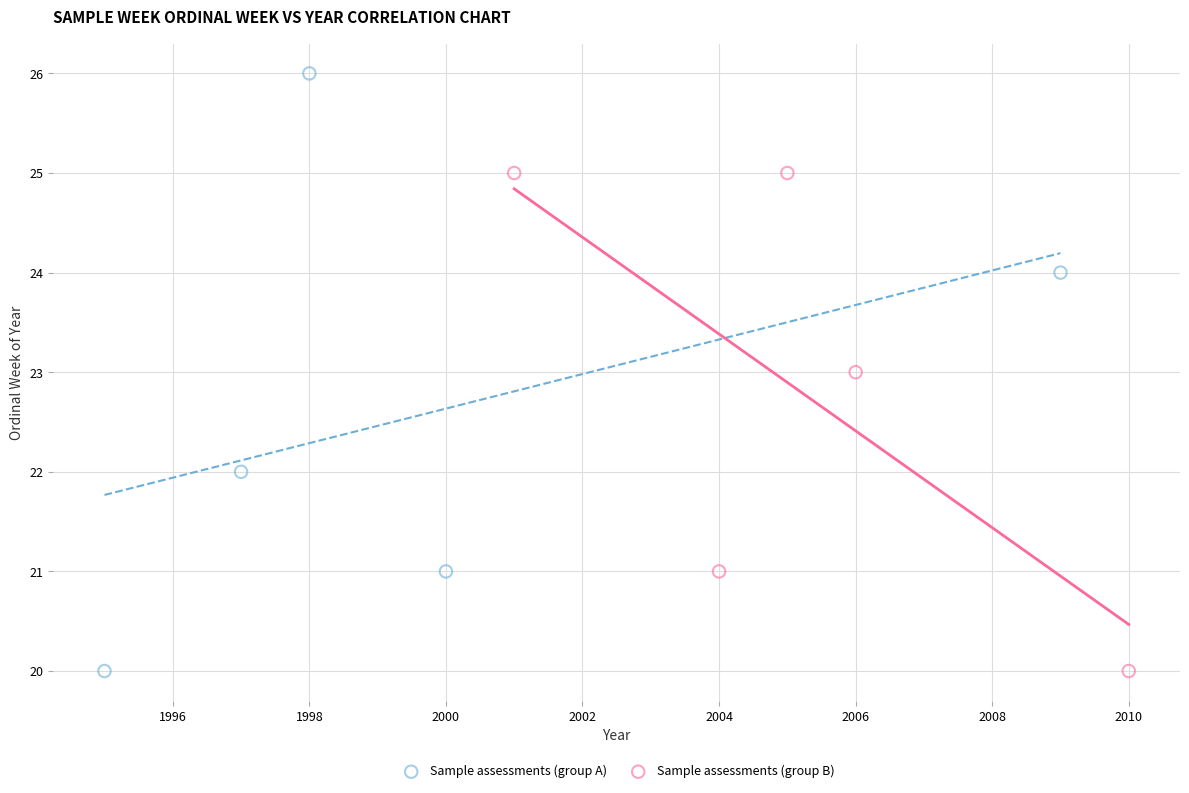

What are all the series names shown in the legend?

Sample assessments (group A), Sample assessments (group B)